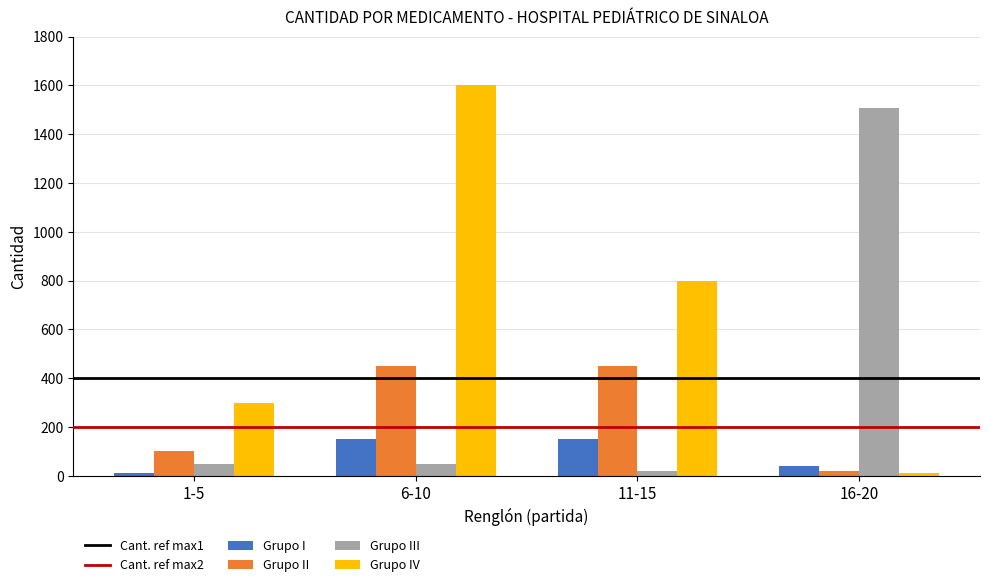

How many bars are there in total?

16